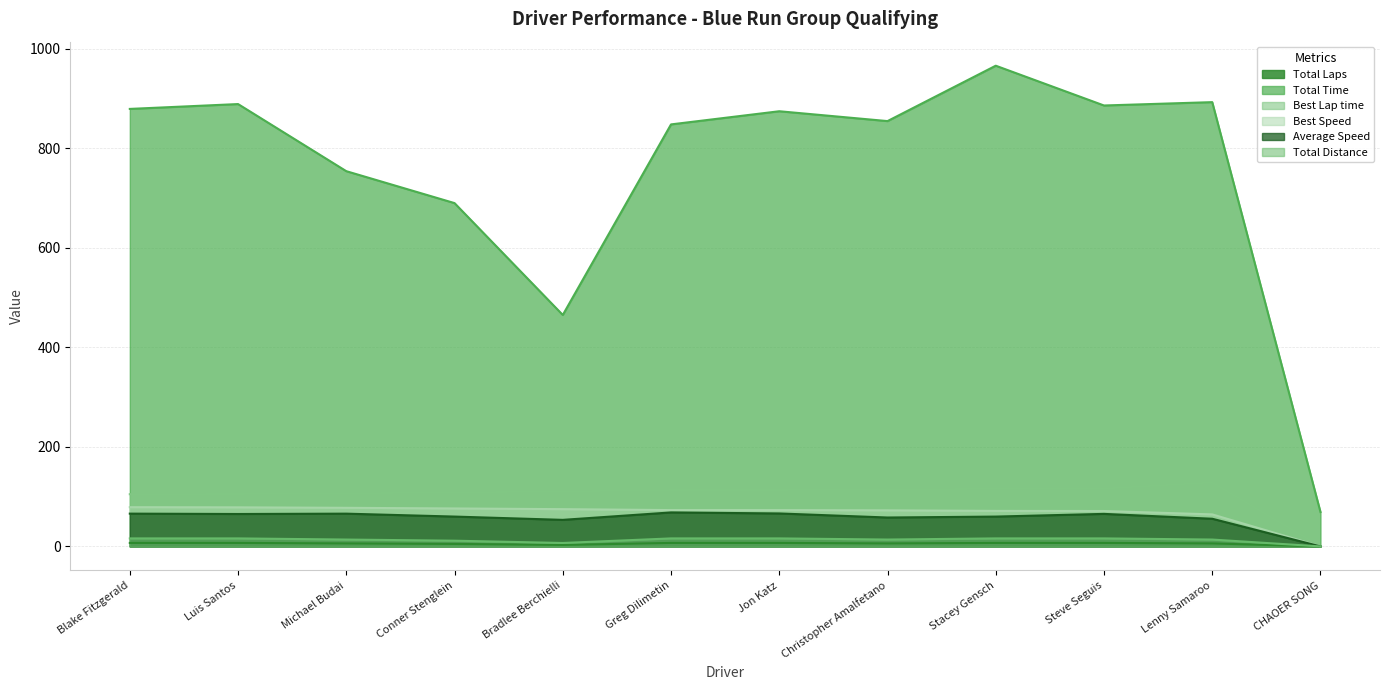

Is the value of Best Speed at Blake Fitzgerald greater than the value of Total Laps at Conner Stenglein?

Yes